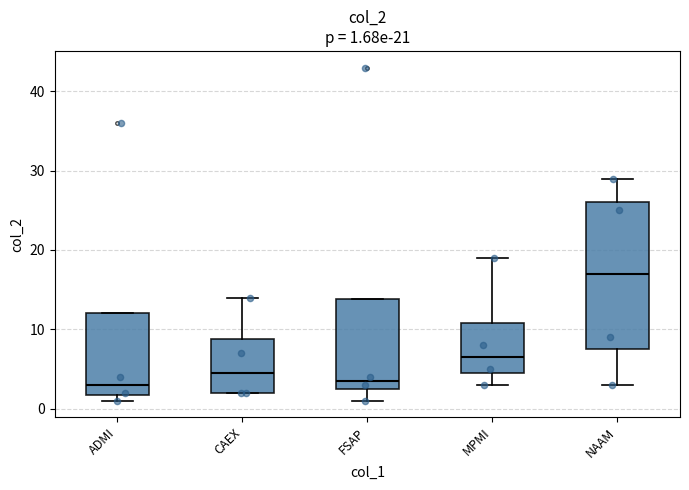

Which box is the tallest, from its lower edge to its upper edge?

NAAM